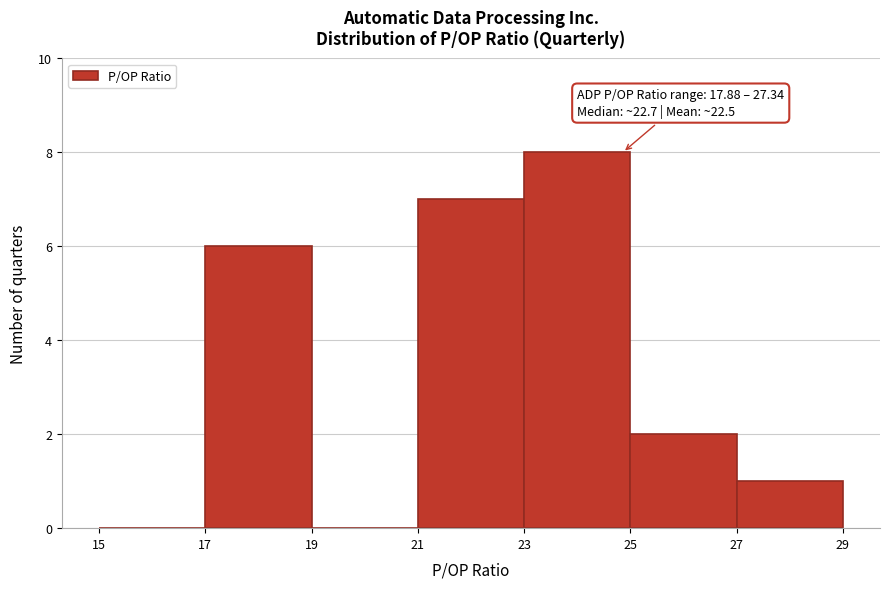

Over which range of the x-axis is the bar tallest?

23 to 25